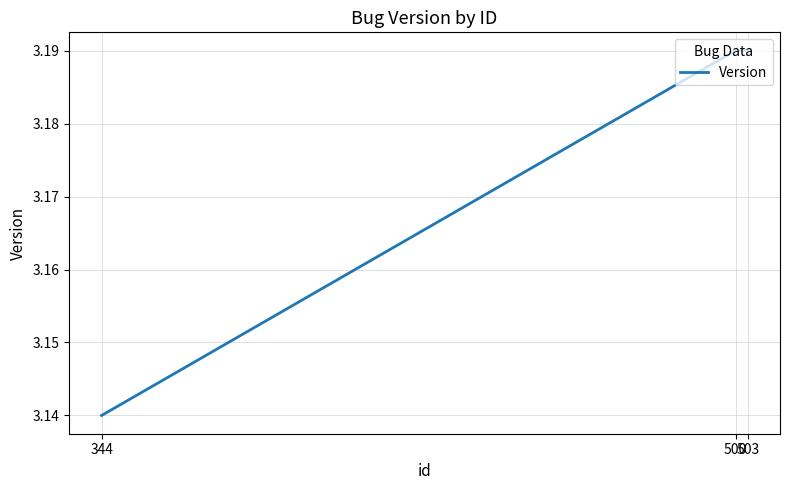

What is the greatest value displayed?

3.2